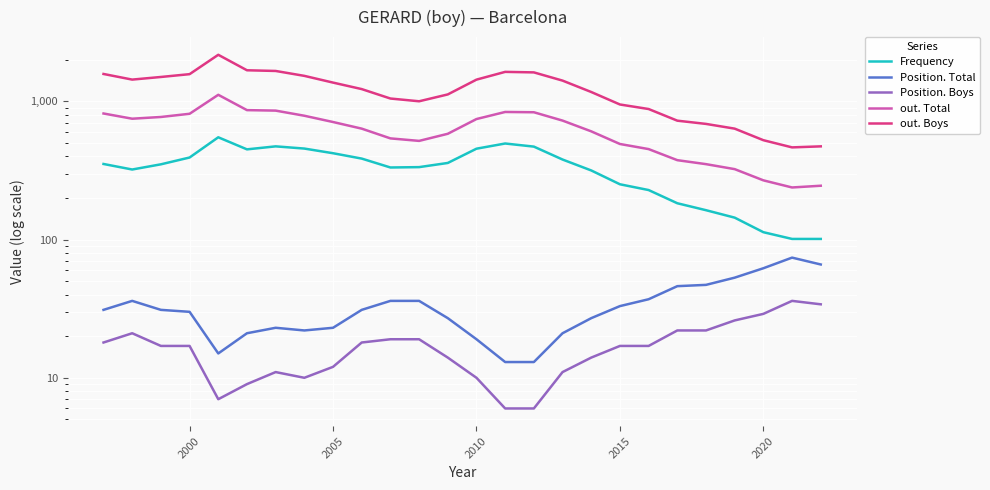

Where is out. Boys nearest to the value 1316?

2005